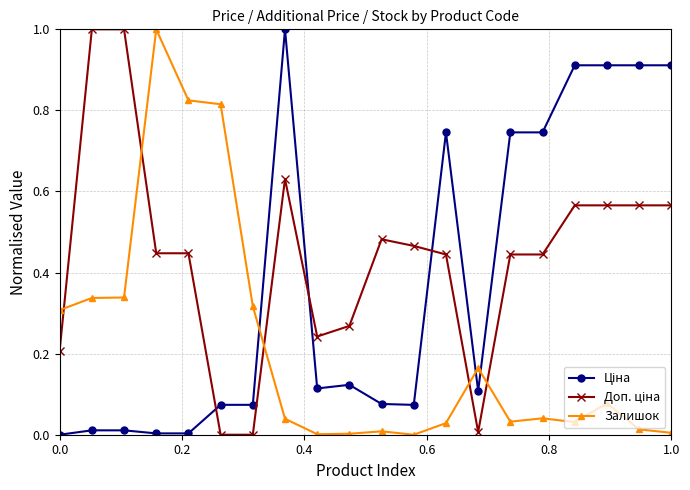

What is the sum of all Залишок values?

4.4